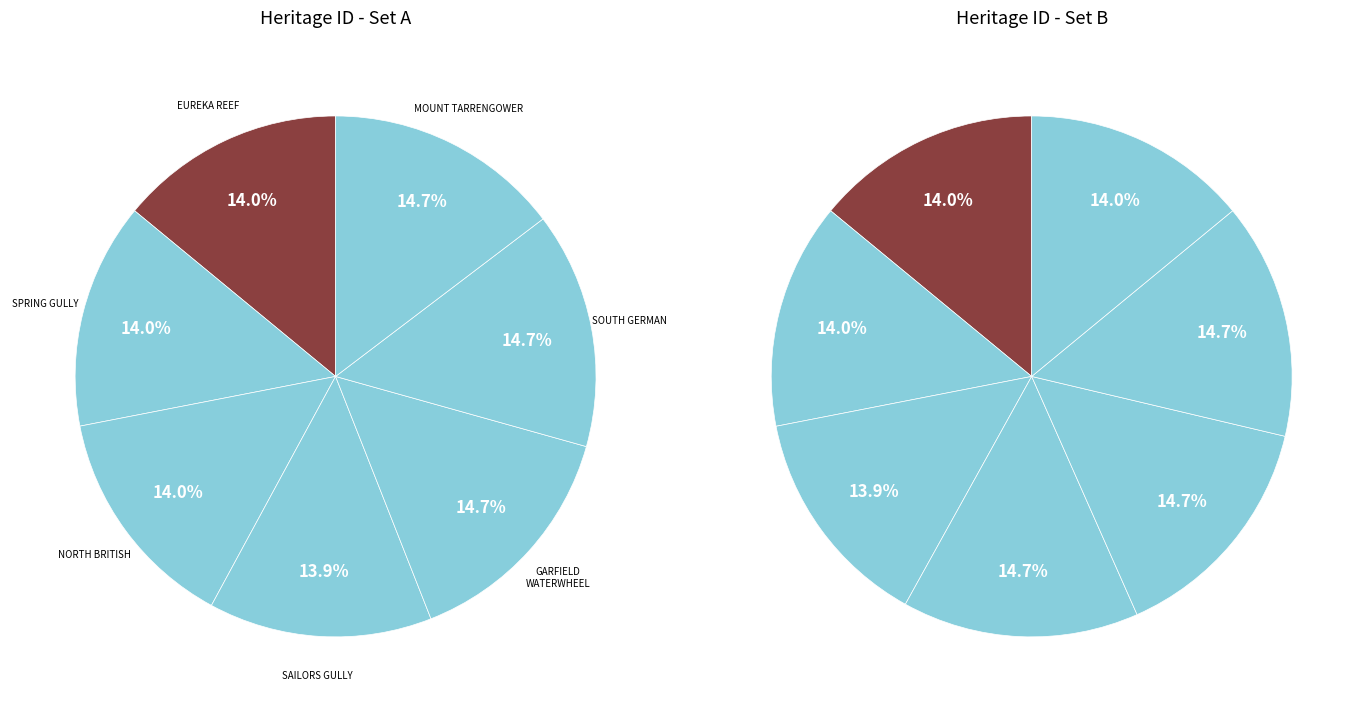

To the nearest percent, what portion does EUREKA REEF GOLD MINING PRECINCT represent?

14%